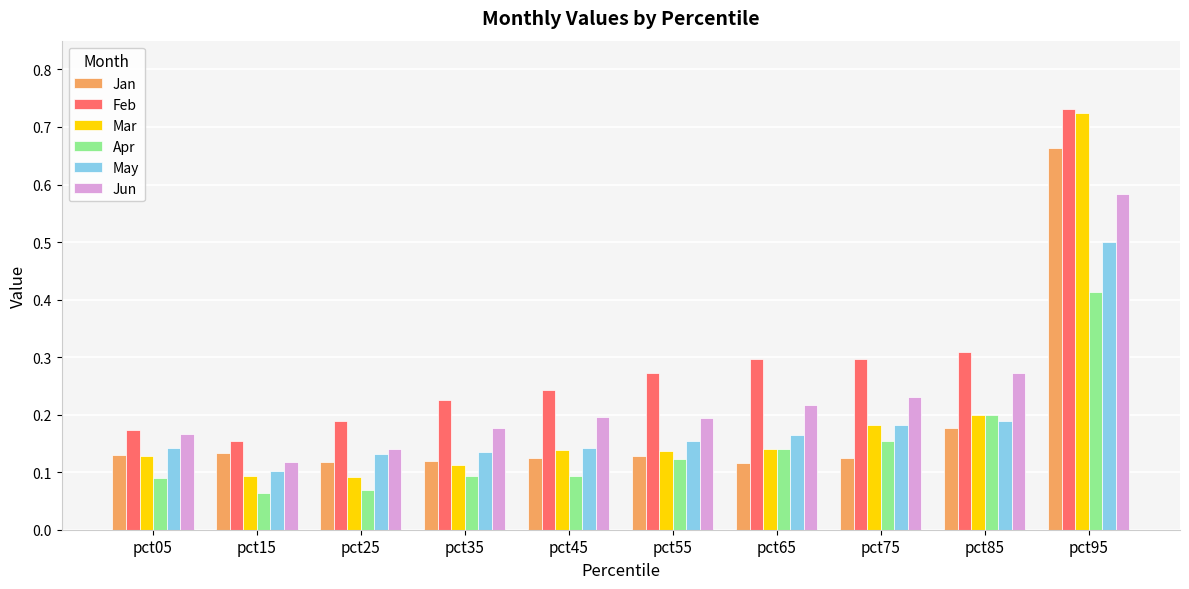

What is the difference between the maximum and minimum values in the Jan series?

0.5